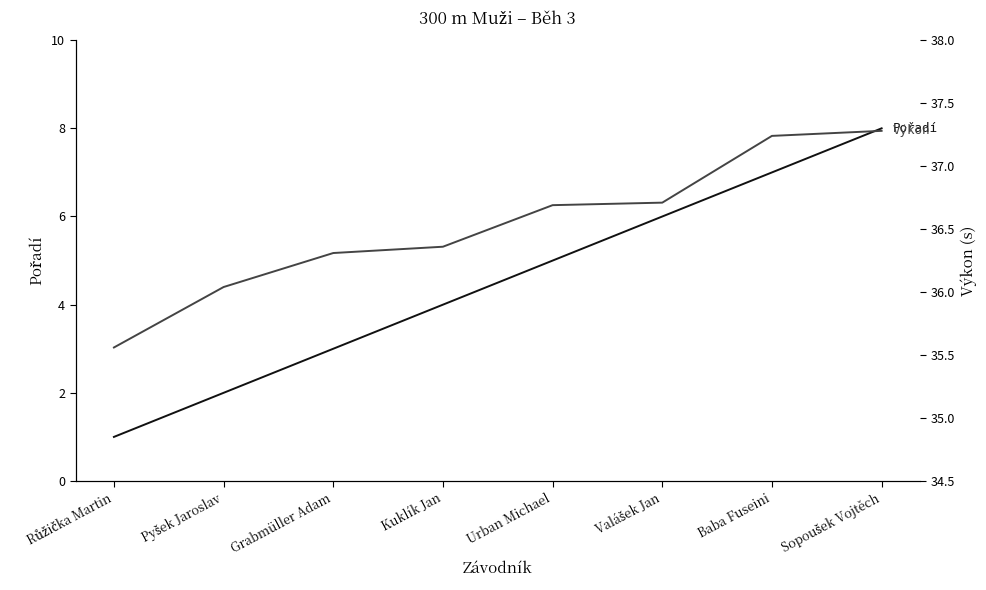

Which has a higher value, Sopoušek Vojtěch or Grabmüller Adam?

Sopoušek Vojtěch